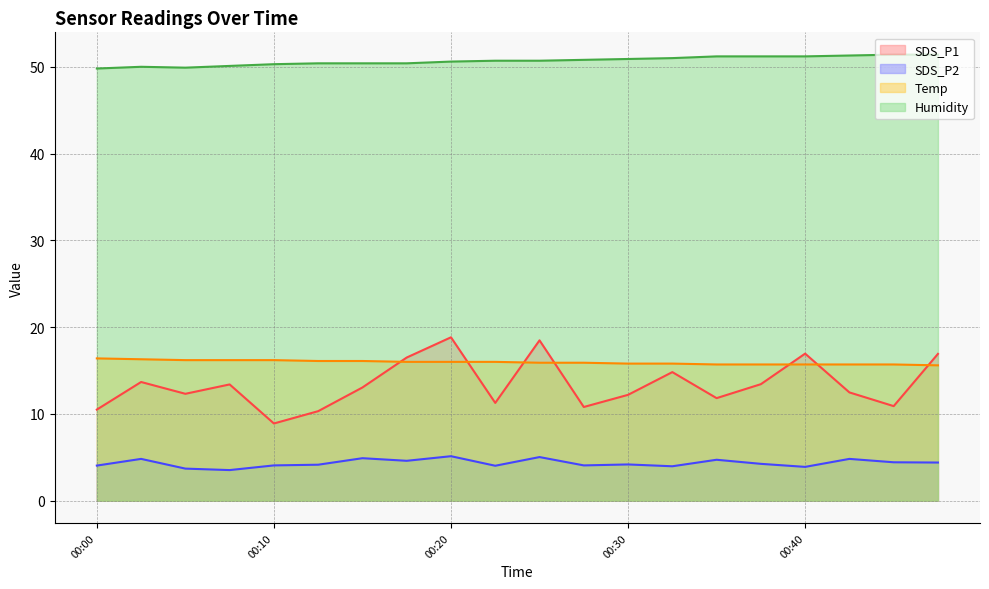

What is the sum of all SDS_P2 values?

86.8